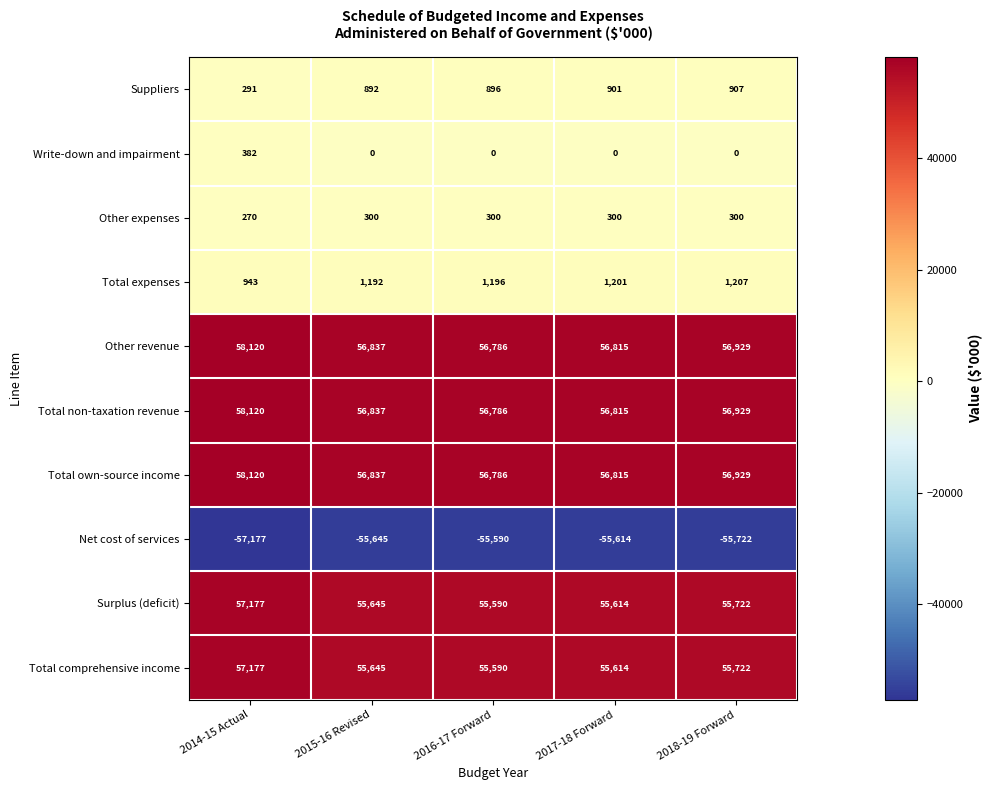

What is the difference between the second highest and minimum values in the Total non-taxation revenue series?

143